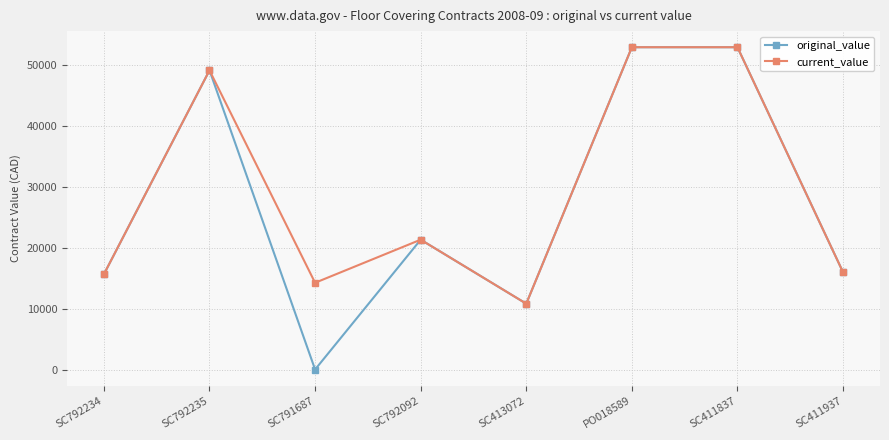

Reading right to left, what are all the values shown in this chart?

original_value: 16000.0	53000.0	53000.0	10825.0	21350.0	0.0	49200.0	15665.0
current_value: 16000.0	53000.0	53000.0	10825.0	21350.0	14262.5	49200.0	15665.0